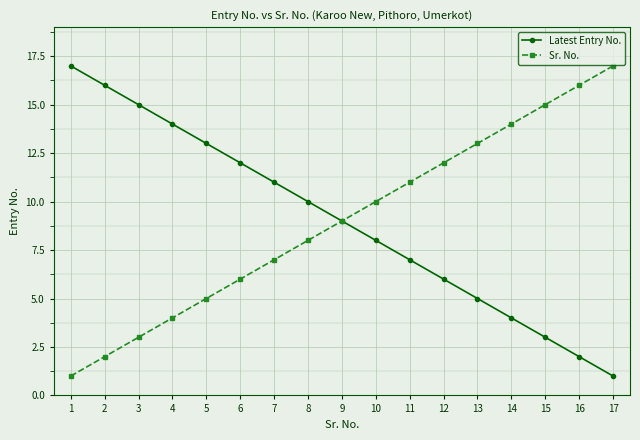

Reading left to right, extract all data points from this chart.

Latest Entry No.: 1=17	2=16	3=15	4=14	5=13	6=12	7=11	8=10	9=9	10=8	11=7	12=6	13=5	14=4	15=3	16=2	17=1
Sr. No.: 1=1	2=2	3=3	4=4	5=5	6=6	7=7	8=8	9=9	10=10	11=11	12=12	13=13	14=14	15=15	16=16	17=17